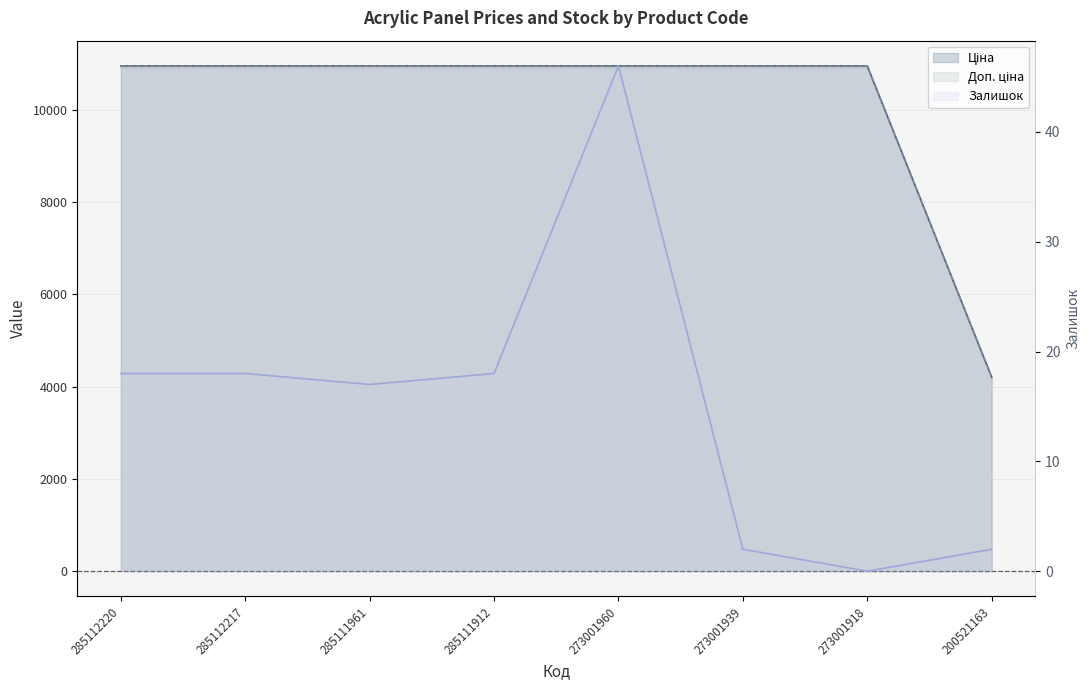

In Залишок, how many points are lower than both neighbors (excluding endpoints)?

2